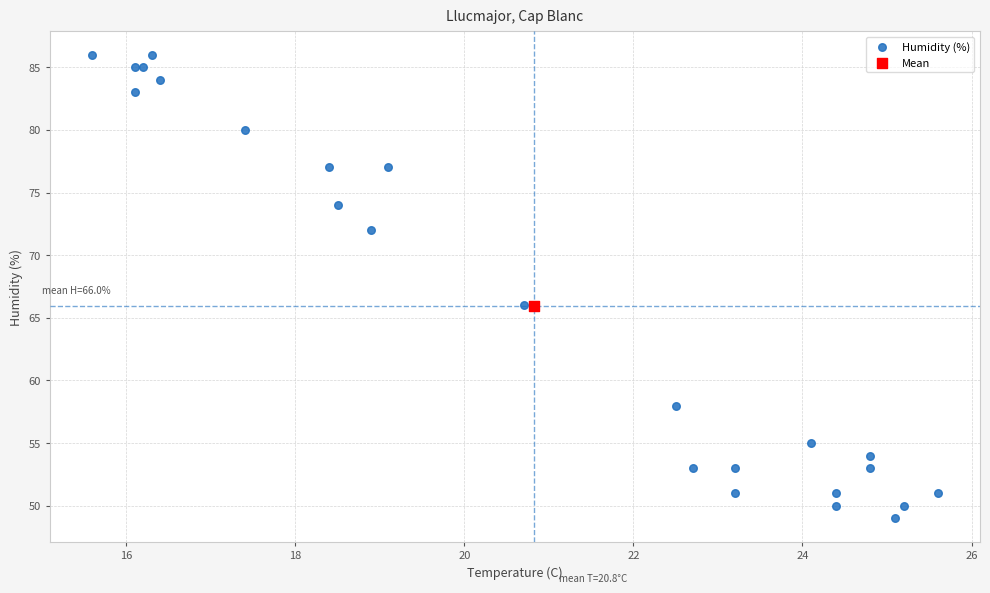

What are all the series names shown in the legend?

Humidity (%), Mean